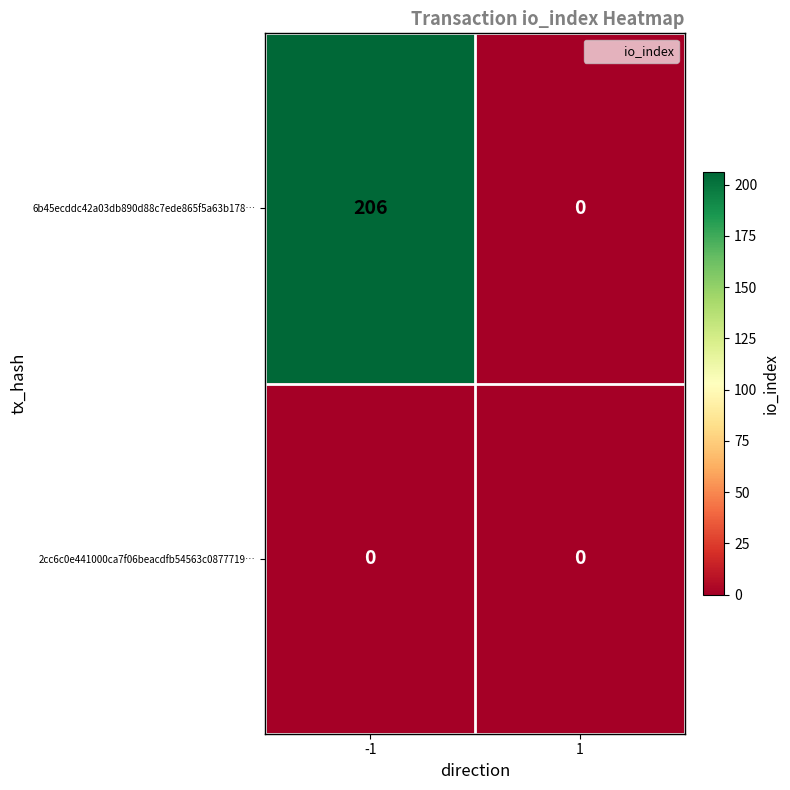

What is the difference between the highest and lowest values at -1?

206